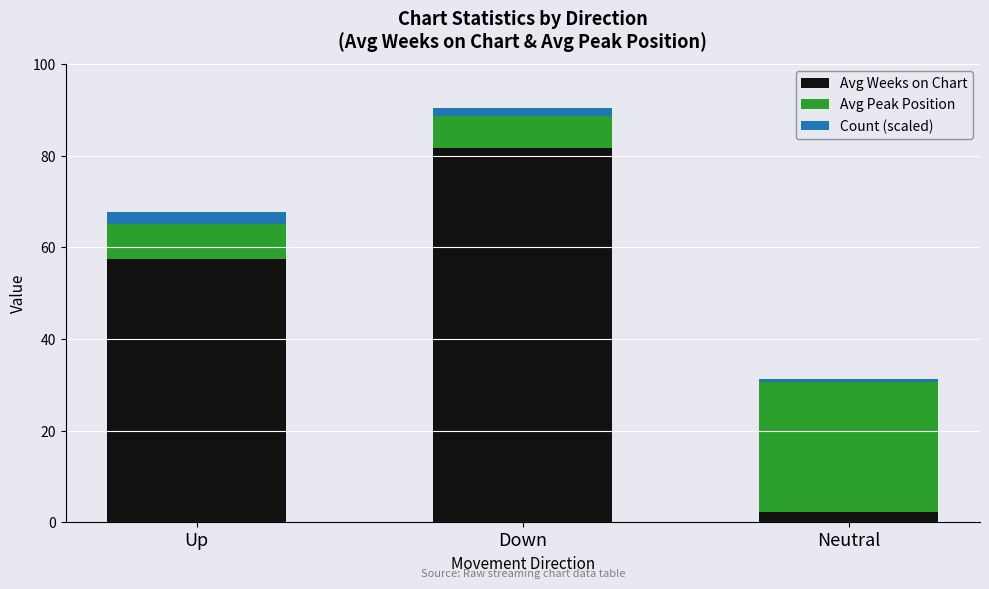

At which category is the sum across all series the highest?

Down